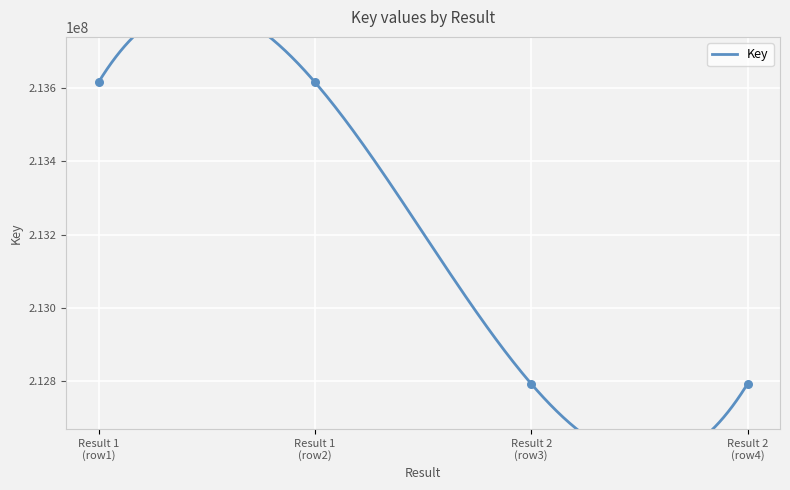

Approximately how many times larger is the value at Result 2 (row4) compared to Result 2 (row3)?

1.0